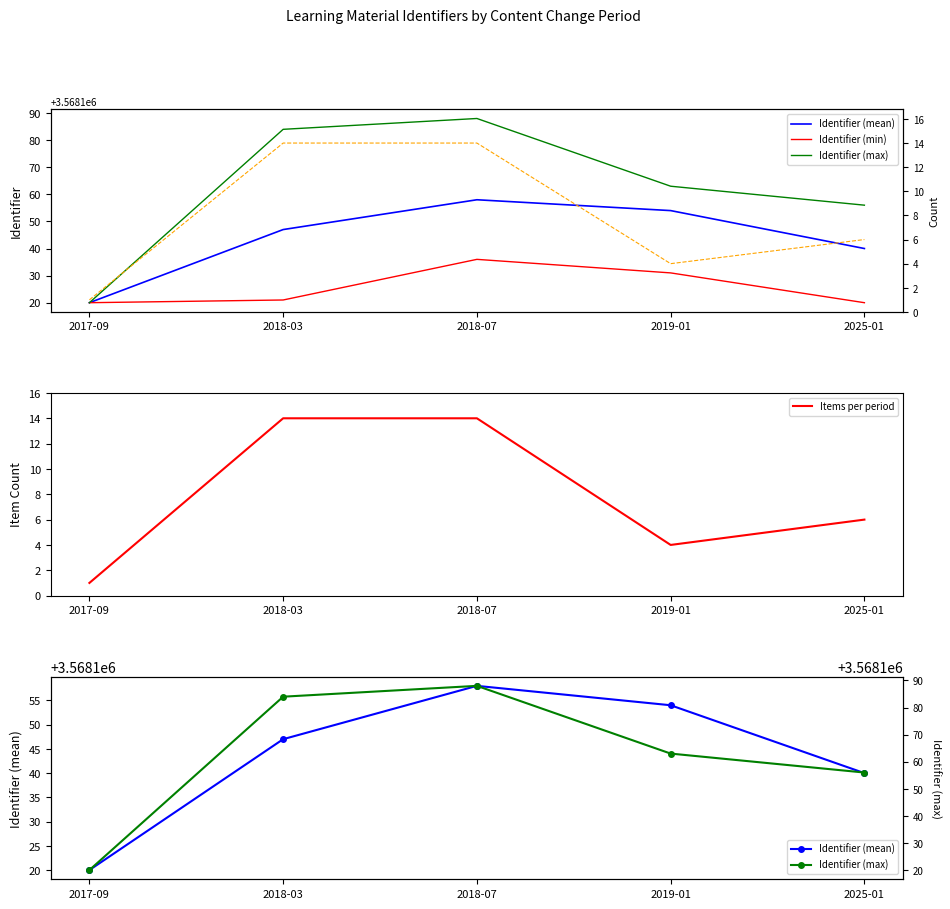

What is the maximum value for Items per period?

14